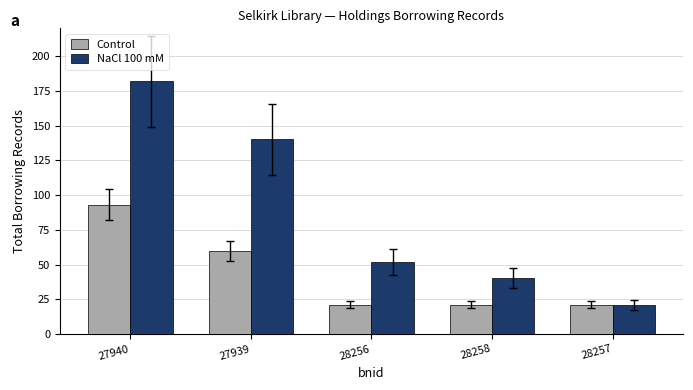

What is the sum of the NaCl 100 mM values at 27940 and 28256?

234